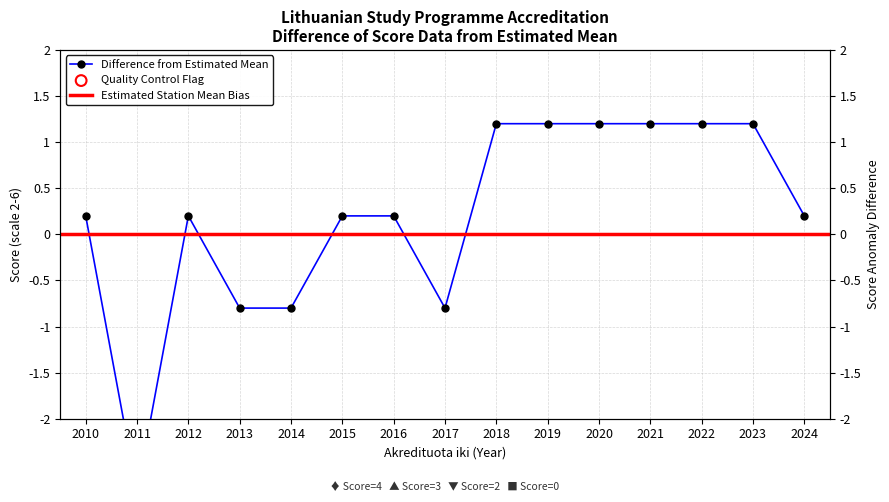

Between 2016 and 2011, which is larger?

2016